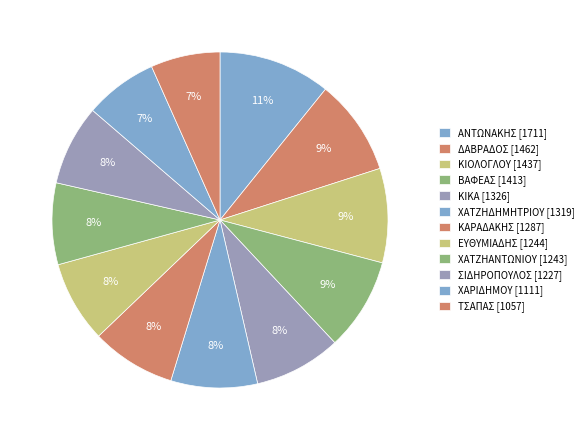

What is the largest slice in the pie chart?

ΑΝΤΩΝΑΚΗΣ